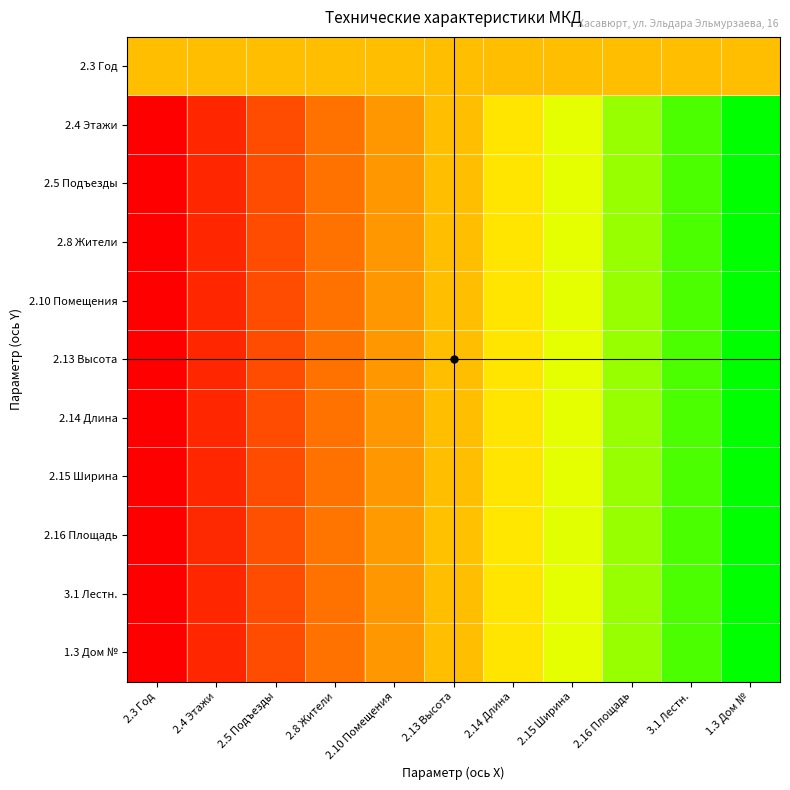

Rank the series by their maximum value, from highest to lowest.

2.4 Этажи, 2.5 Подъезды, 2.8 Жители, 2.10 Помещения, 2.13 Высота, 2.14 Длина, 2.15 Ширина, 2.16 Площадь, 3.1 Лестн., 1.3 Дом №, 2.3 Год